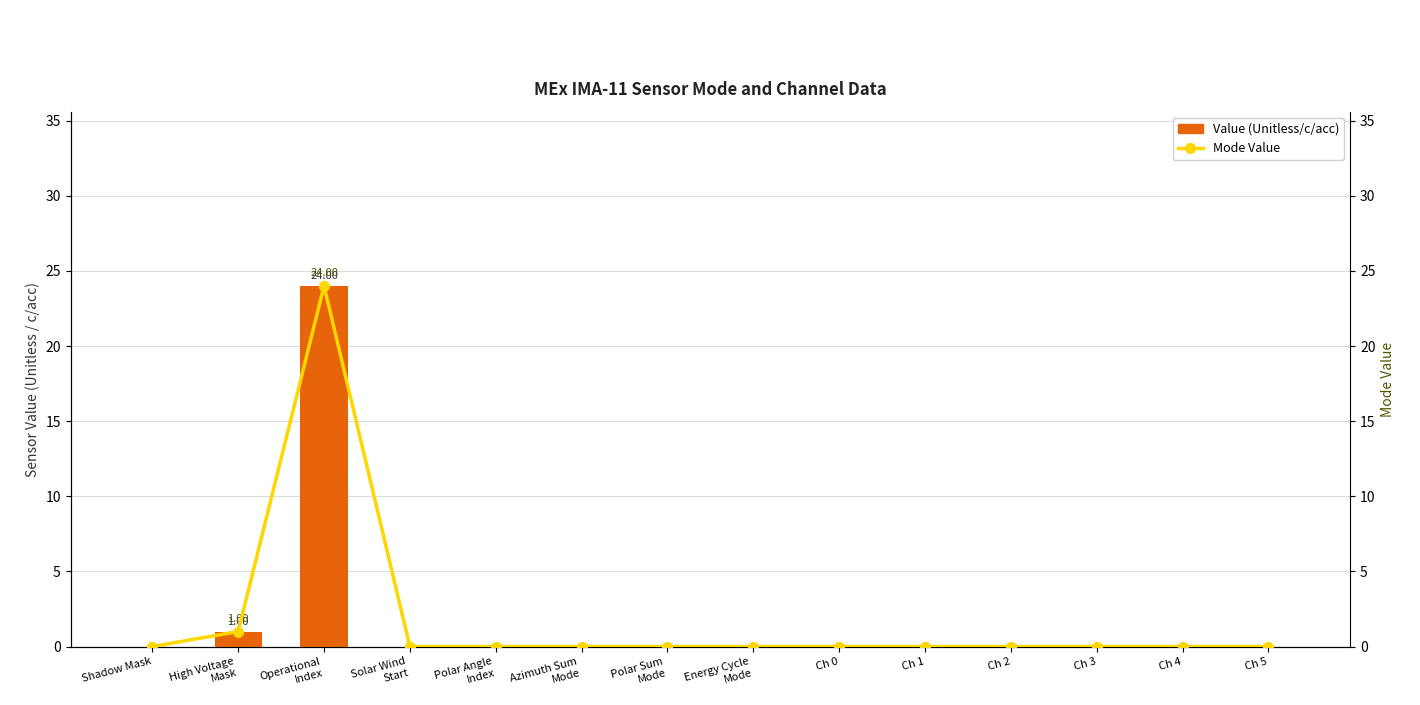

How many groups of bars are there?

14